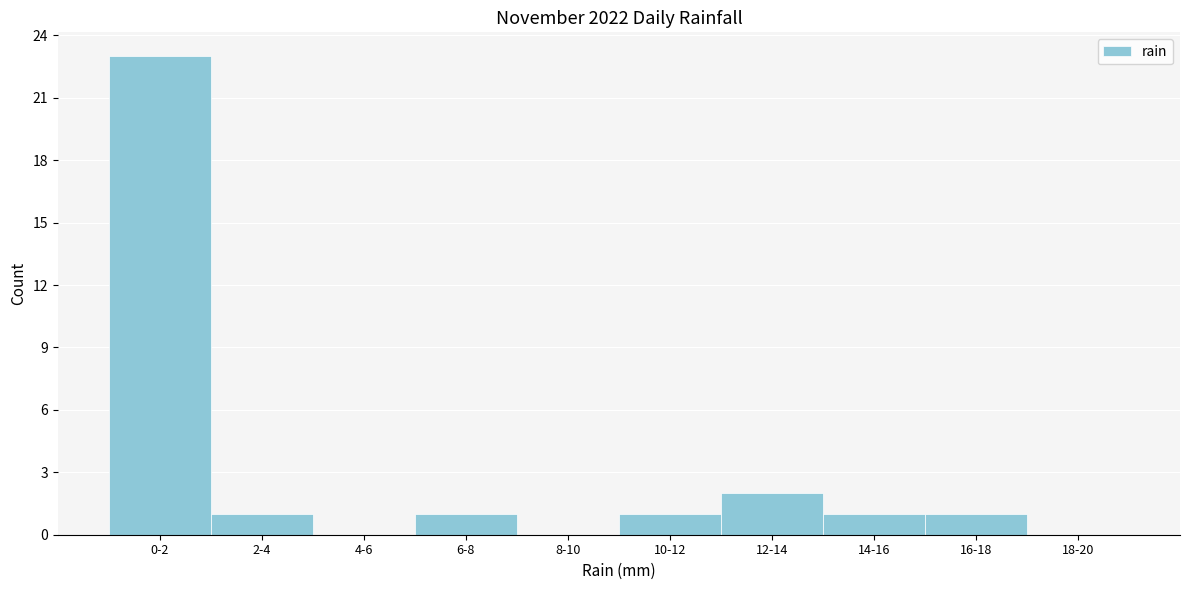

Reading right to left, what are all the values shown in this chart?

18-20=0	16-18=1	14-16=1	12-14=2	10-12=1	8-10=0	6-8=1	4-6=0	2-4=1	0-2=23